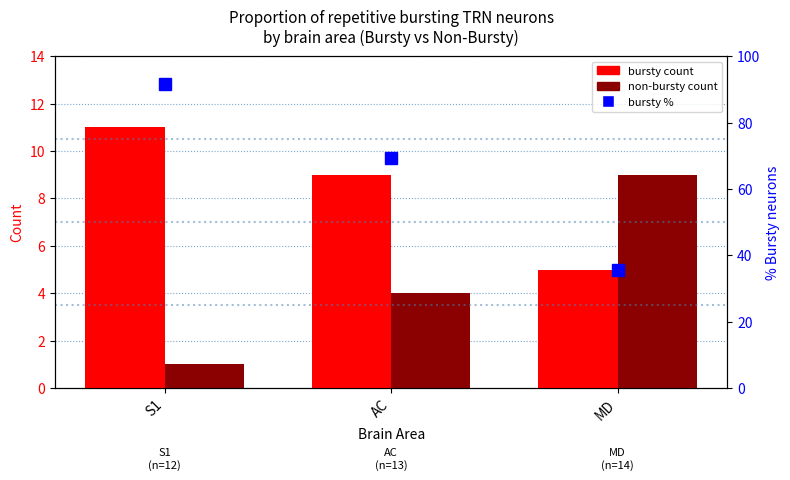

At how many categories does at least one series exceed 85?

1